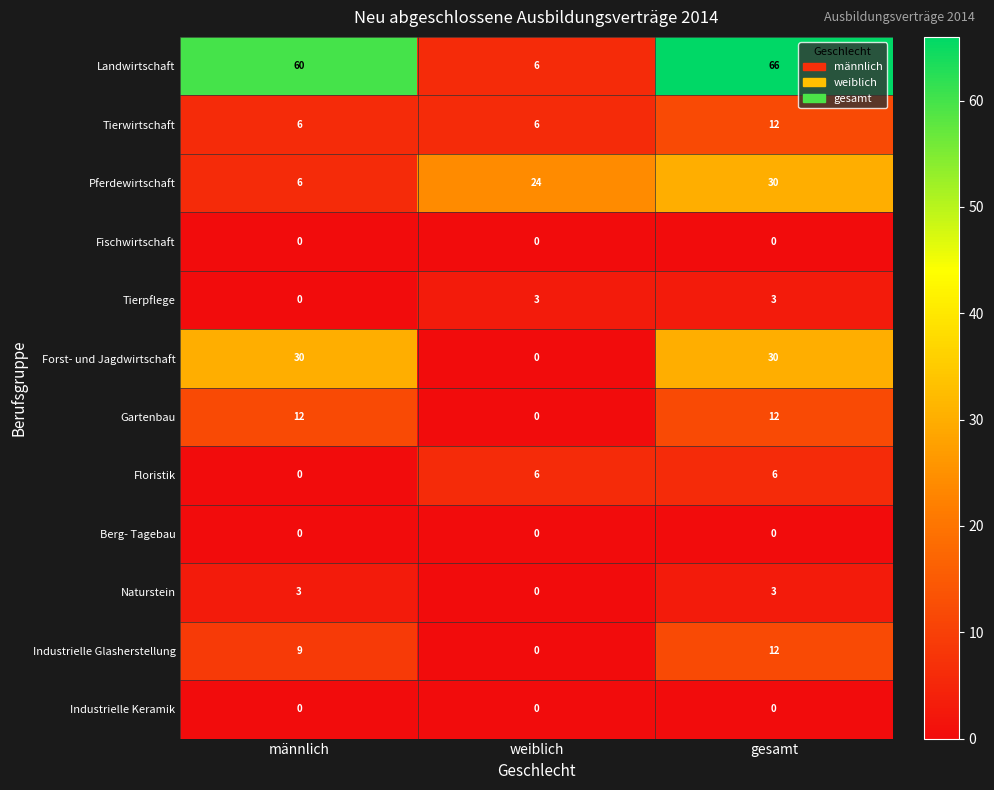

What is the sum of the Naturstein values at gesamt and weiblich?

3